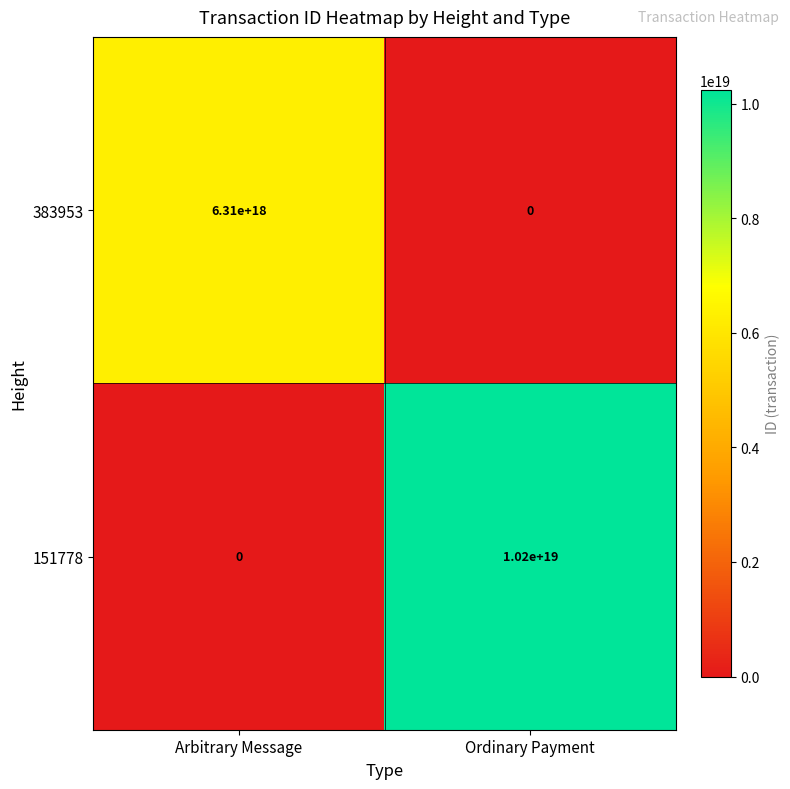

Which category has the lowest value in the 383953 series?

Ordinary Payment